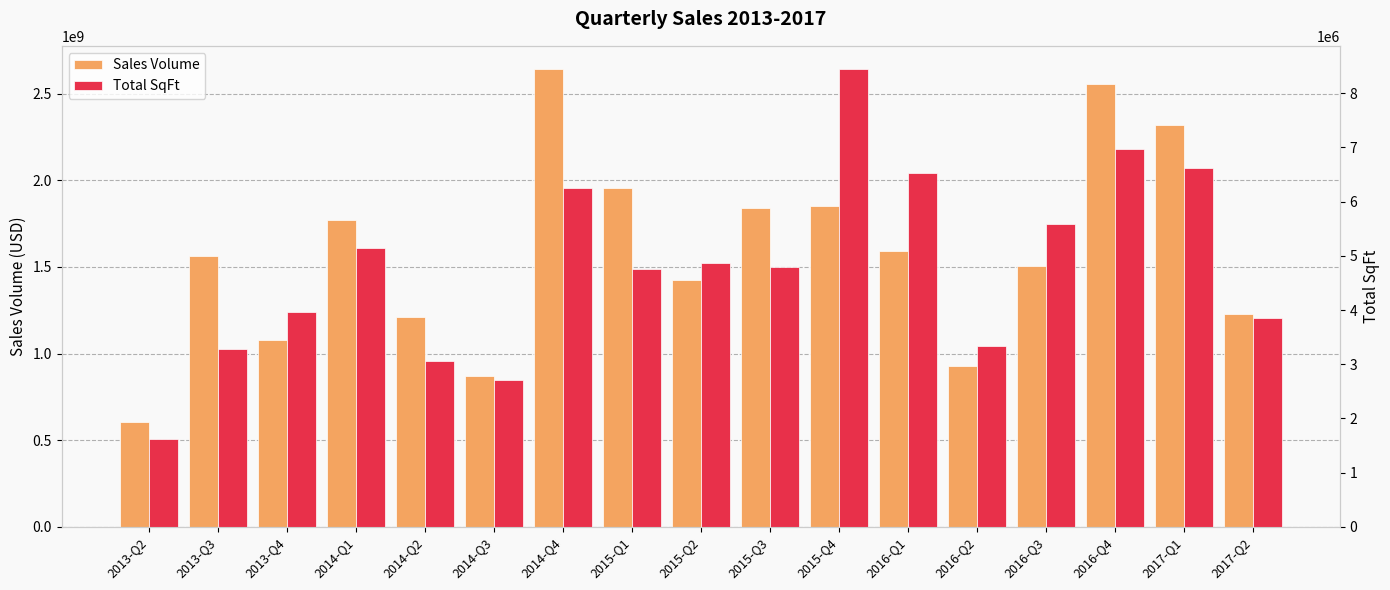

Rank the categories by Total SqFt value from highest to lowest.

2015-Q4, 2016-Q4, 2017-Q1, 2016-Q1, 2014-Q4, 2016-Q3, 2014-Q1, 2015-Q2, 2015-Q3, 2015-Q1, 2013-Q4, 2017-Q2, 2016-Q2, 2013-Q3, 2014-Q2, 2014-Q3, 2013-Q2